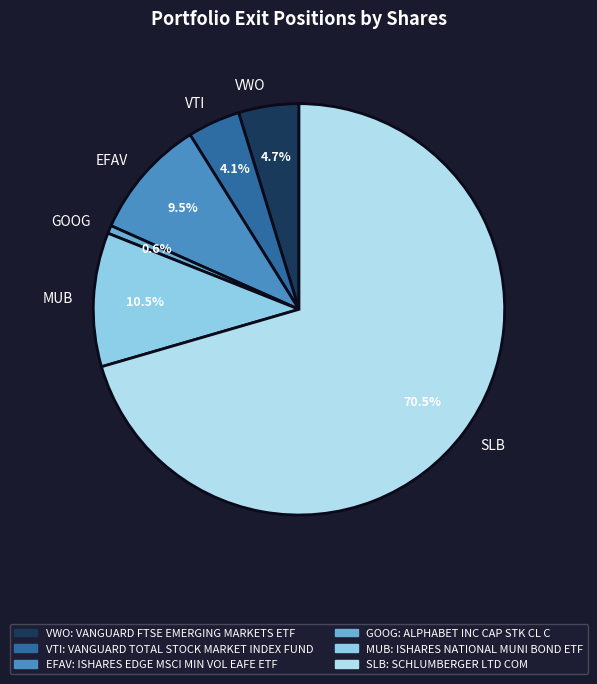

What portion of the pie excludes MUB?

89.5%